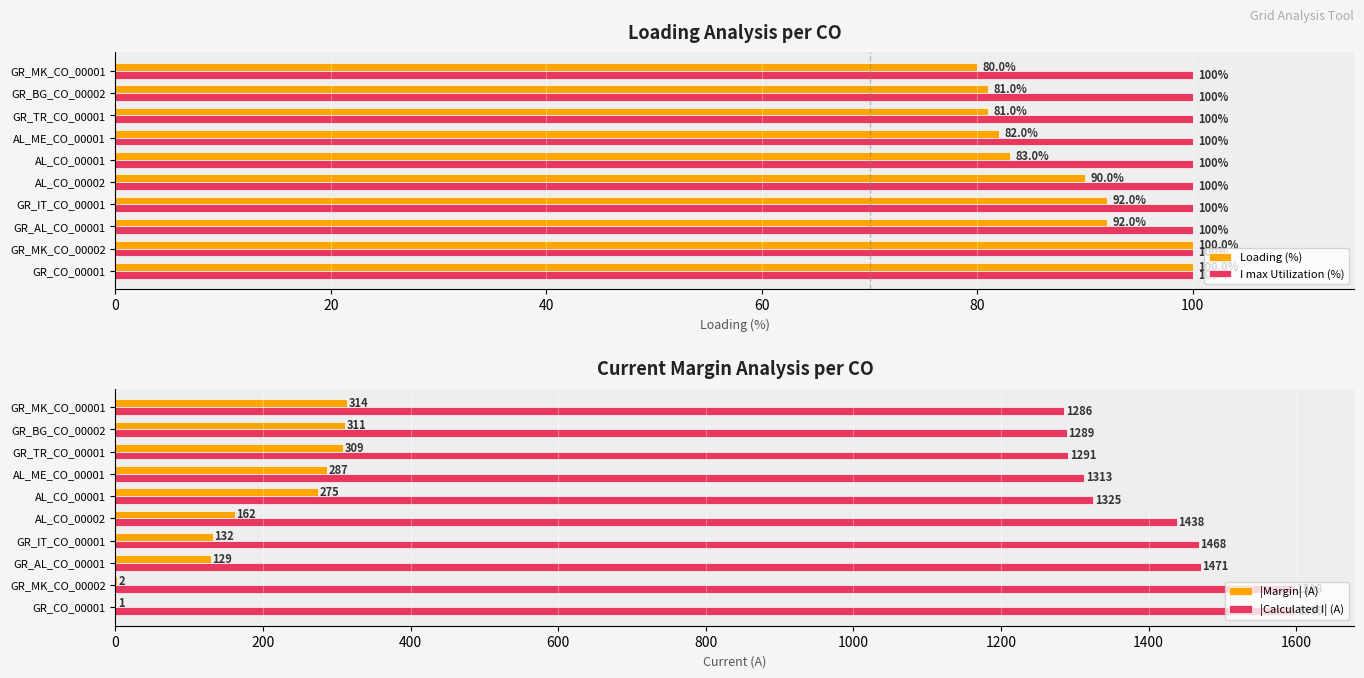

How many groups of bars are there?

10